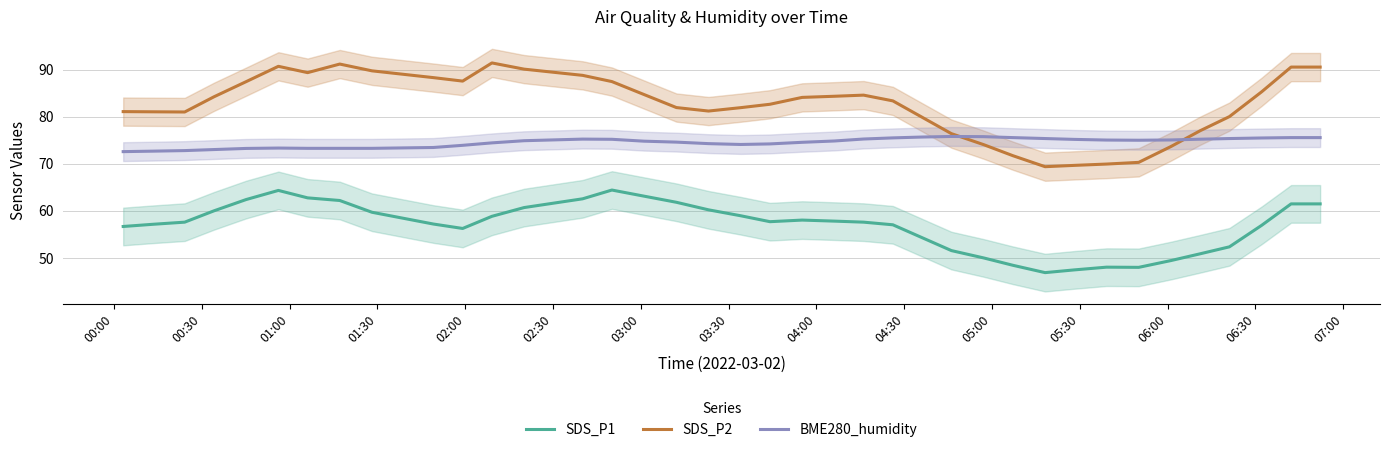

How many categories are shown in the chart?

38